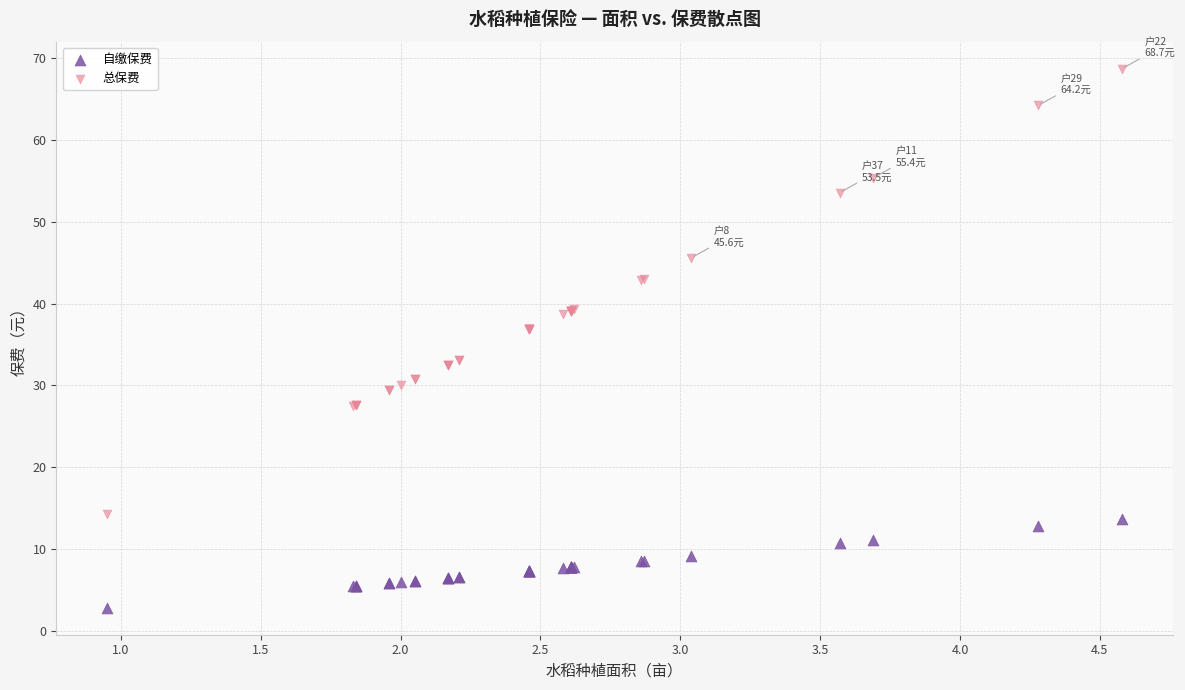

What are all the series names shown in the legend?

自缴保费, 总保费